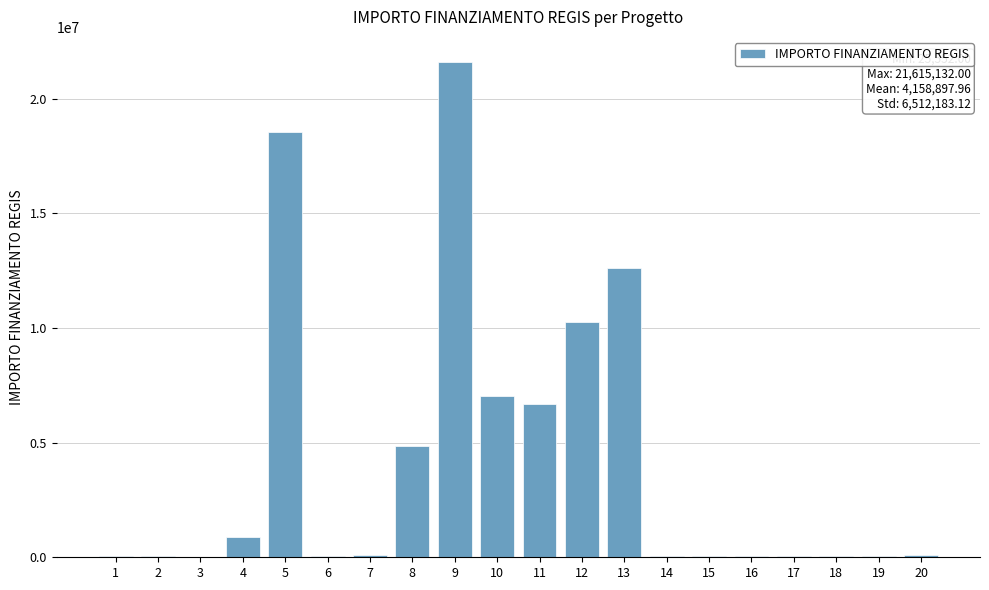

The value at 4 is 900630.0. True or false?

True